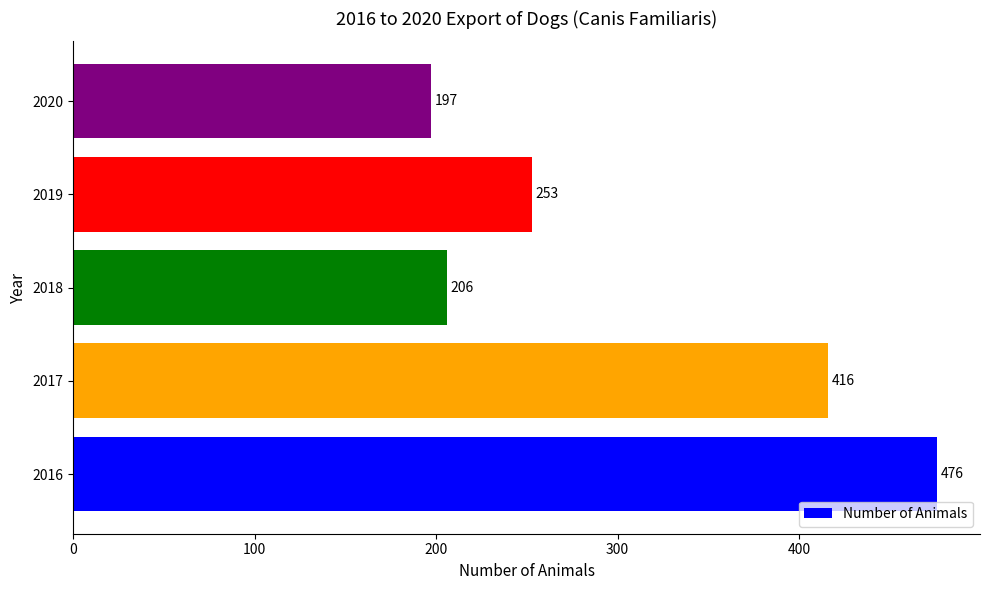

What is the average value?

310